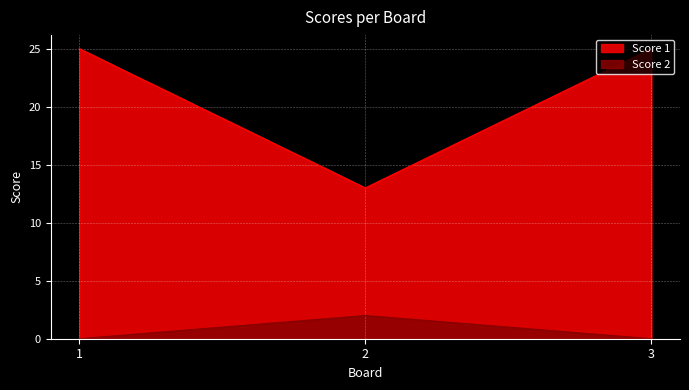

At 1, list the series in order from smallest to largest.

Score 2, Score 1